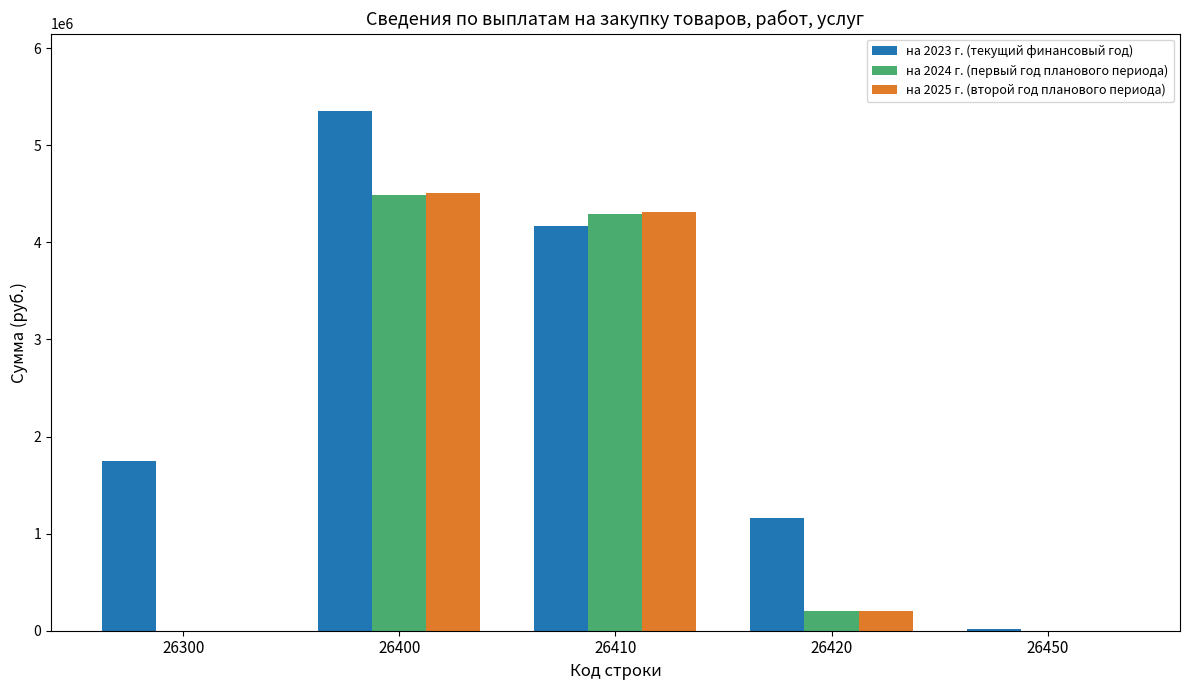

What are all the series names shown in the legend?

на 2023 г. (текущий финансовый год), на 2024 г. (первый год планового периода), на 2025 г. (второй год планового периода)